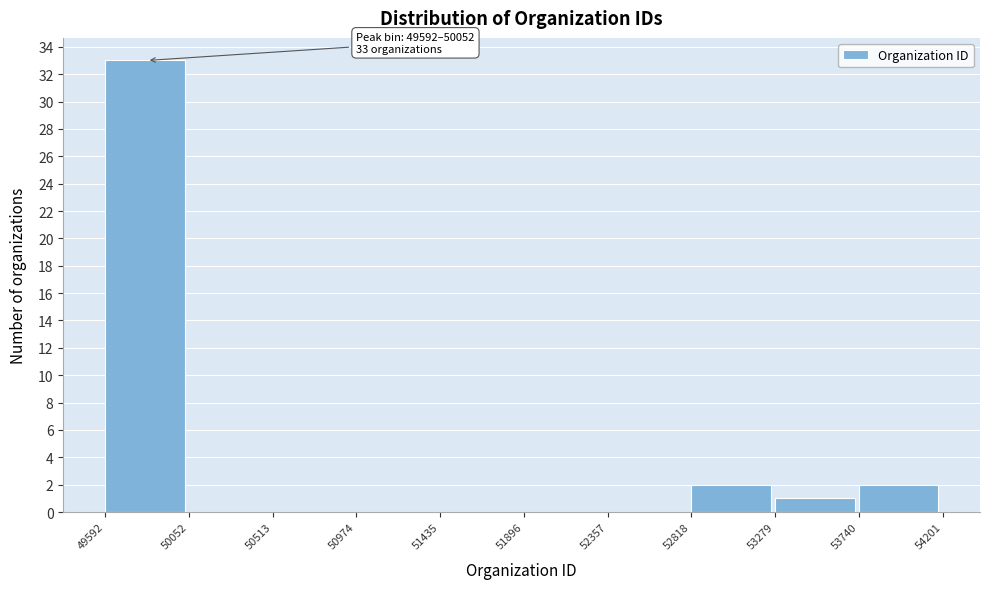

Which range on the x-axis has the tallest bar?

49592 to 50052